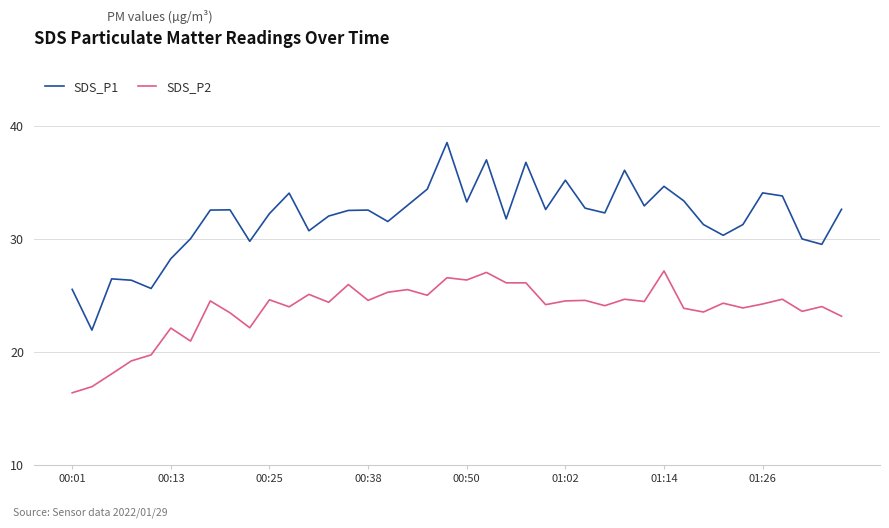

Which series has the widest spread of values?

SDS_P1